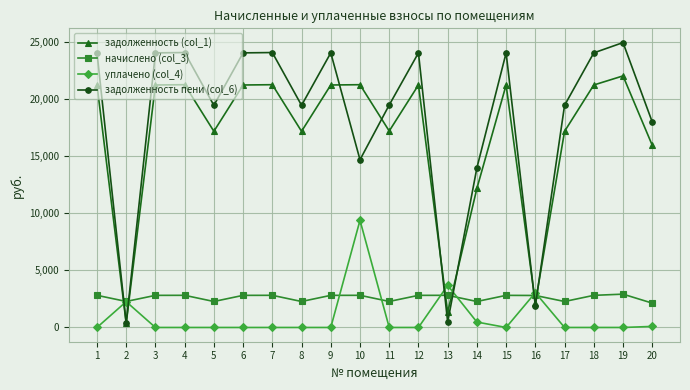

How many series are shown in this chart?

4